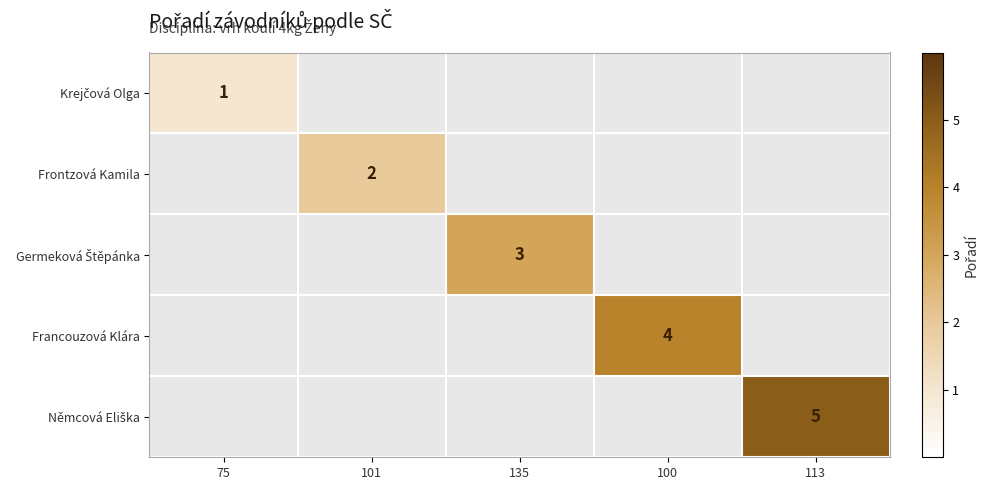

Which has a higher value, 75 or 101?

101